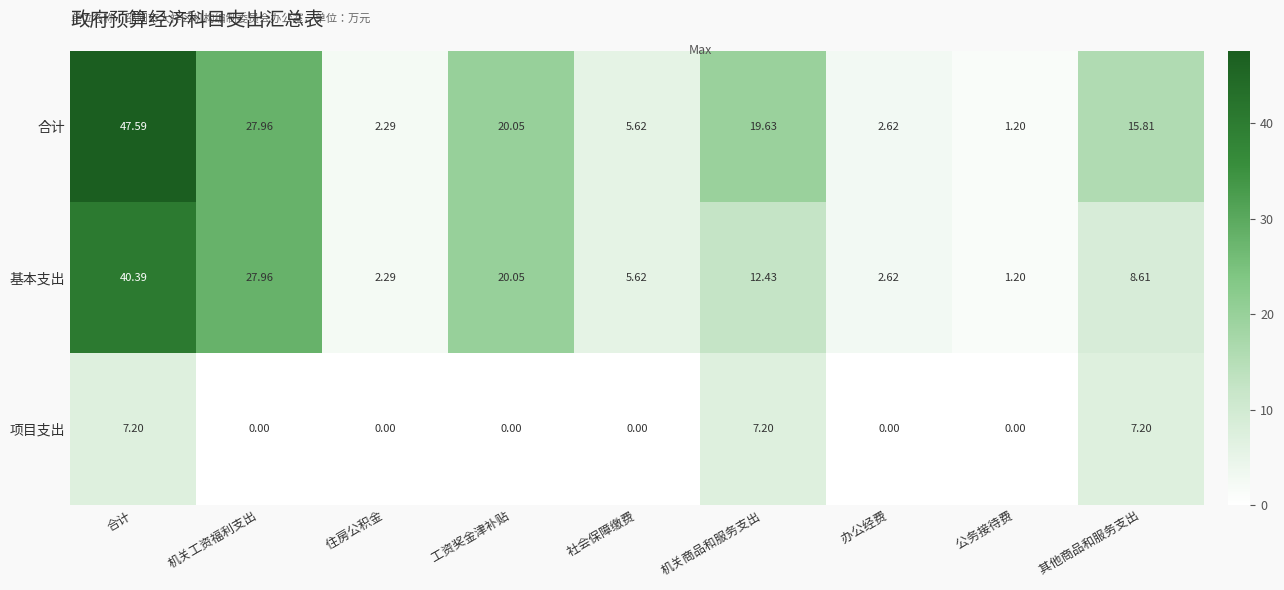

What is the difference between the highest and lowest values at   公务接待费?

1.2